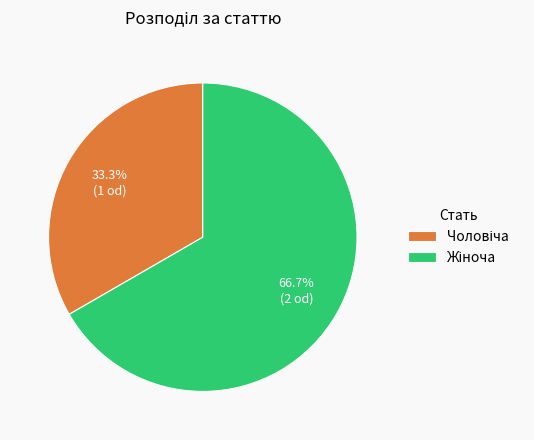

Is there any slice that represents more than half of the pie?

Yes